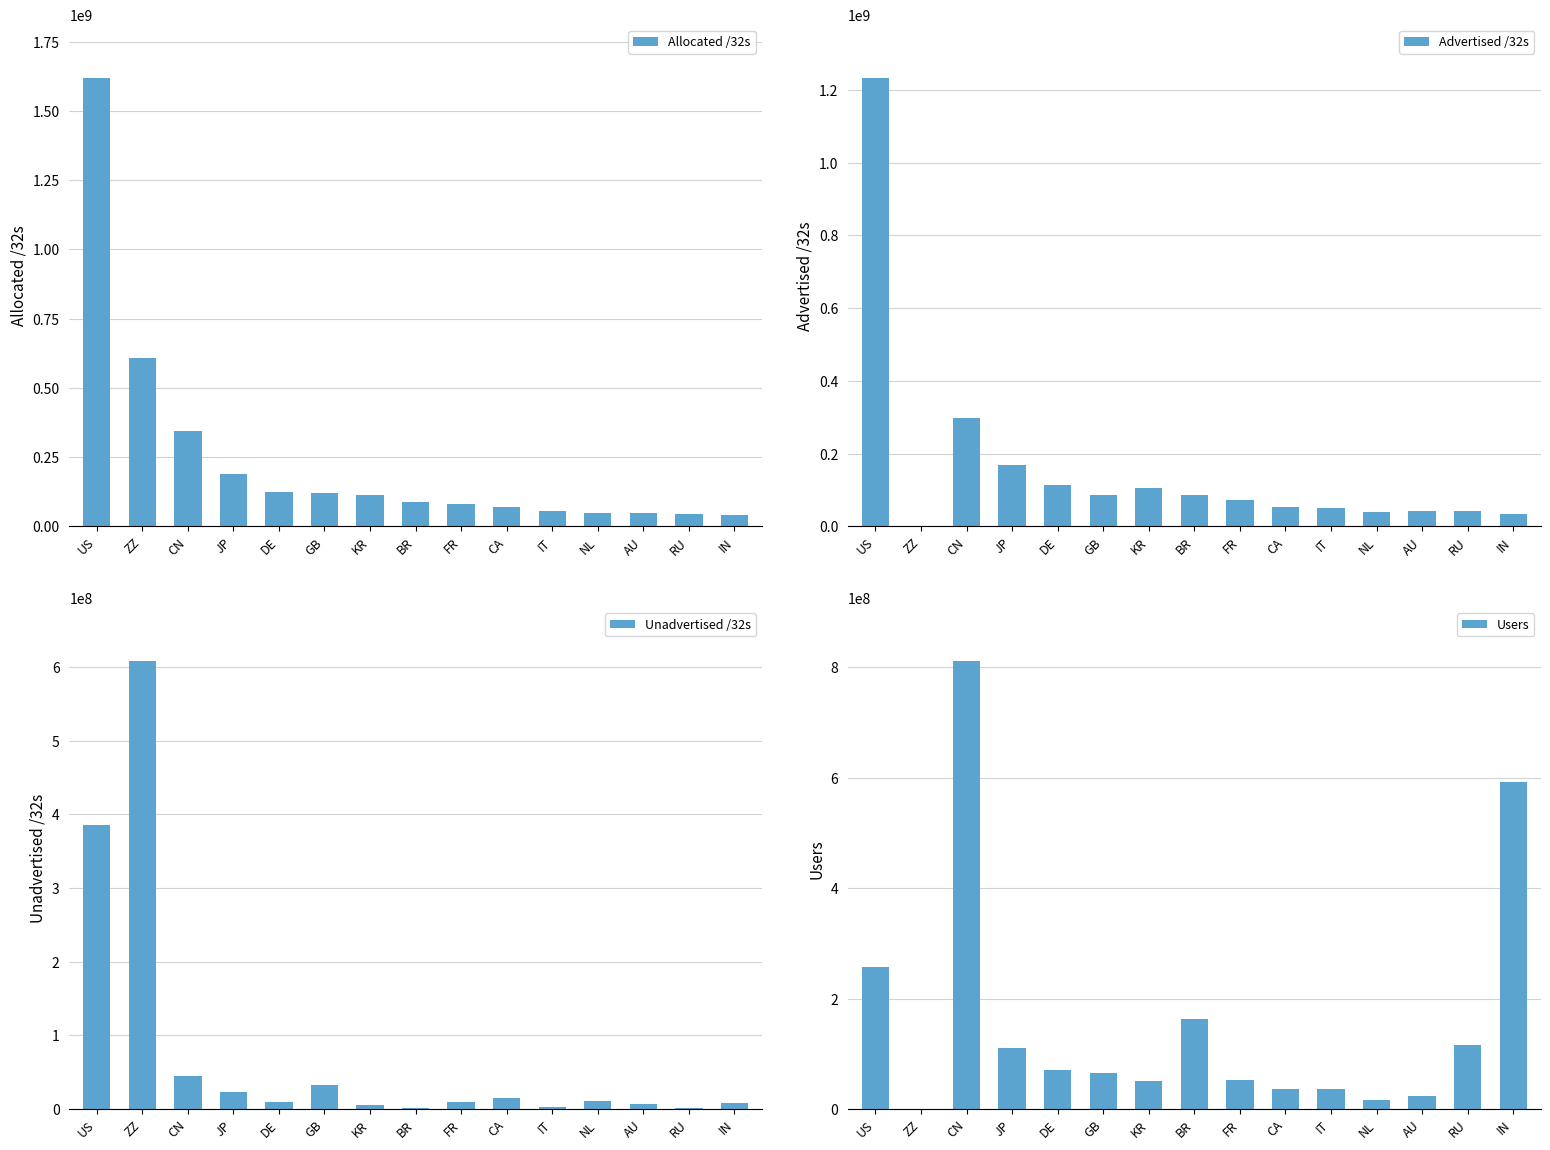

At which label is Unadvertised /32s closest to 304872476?

US